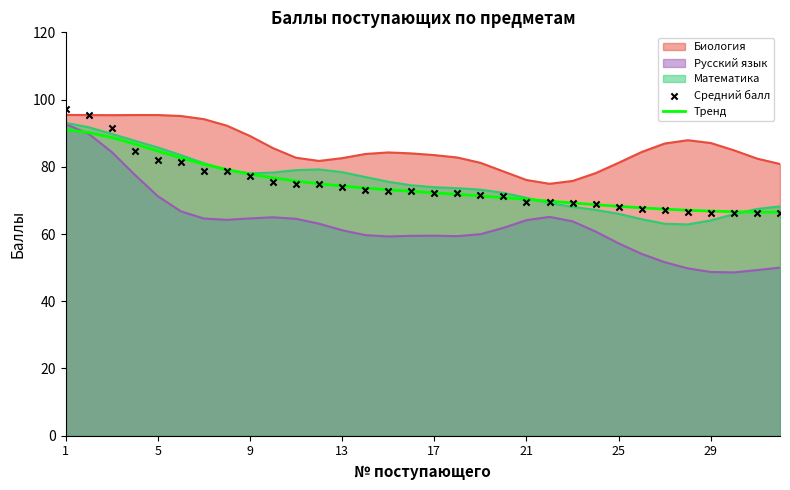

Is it true that Биология equals 118.9 at 13?

False